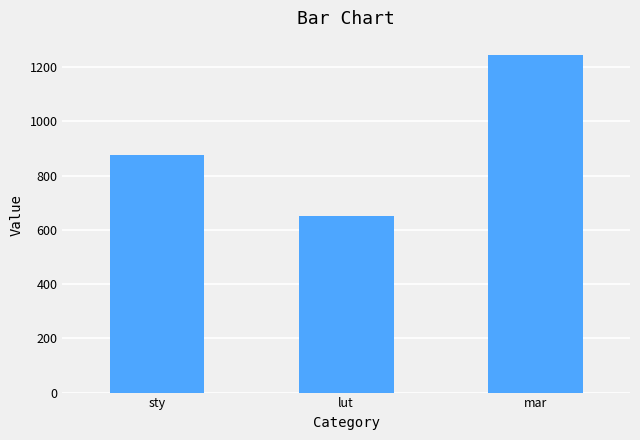

What is the difference between the maximum and second lowest values?

370